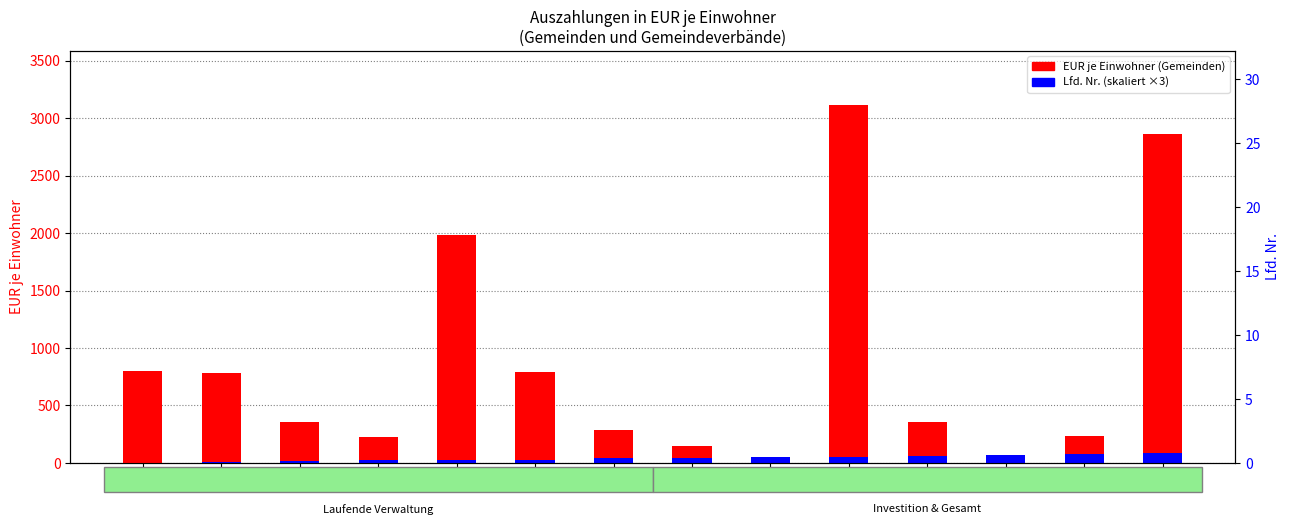

What is the average value of the Lfd. Nr. (skaliert) series?

41